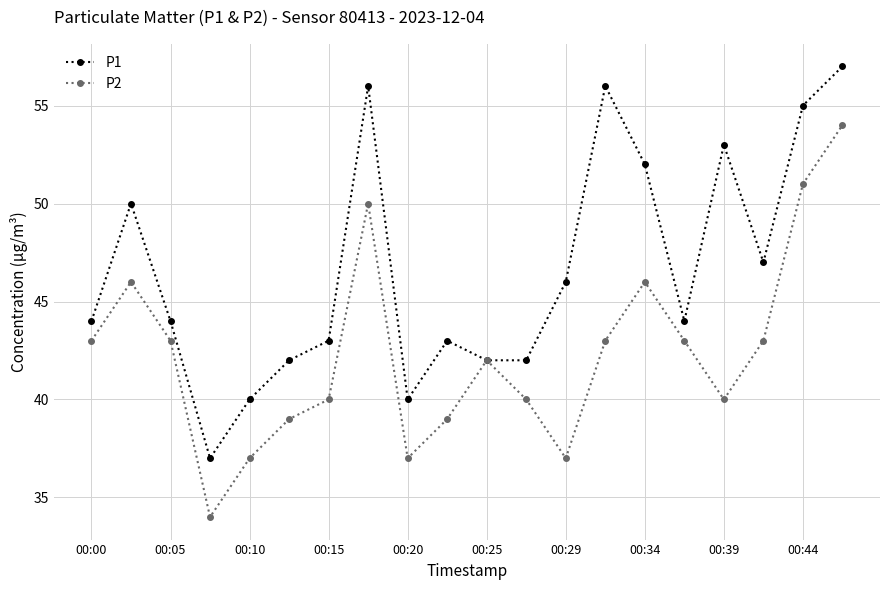

List the series in order of their overall mean, highest first.

P1, P2